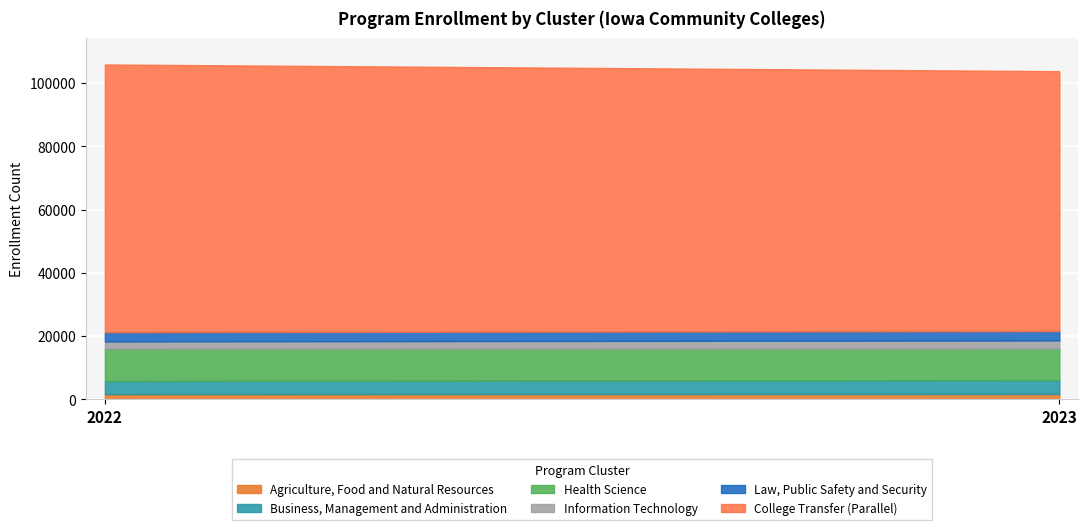

At which label is Business, Management and Administration closest to 4285?

2022